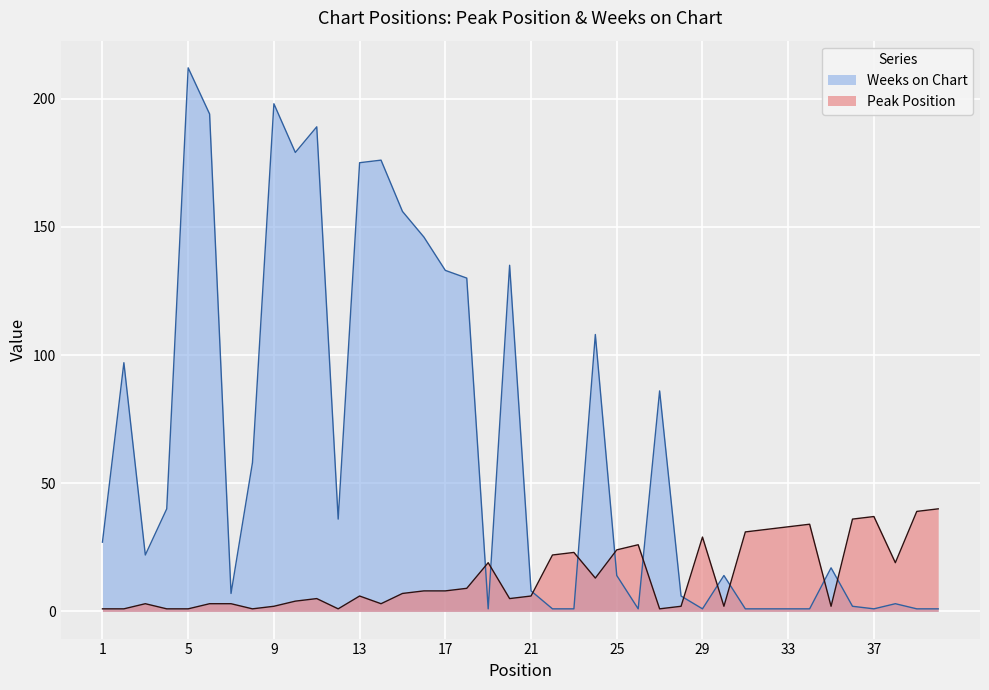

True or false: Peak Position and Weeks on Chart intersect in this chart.

True